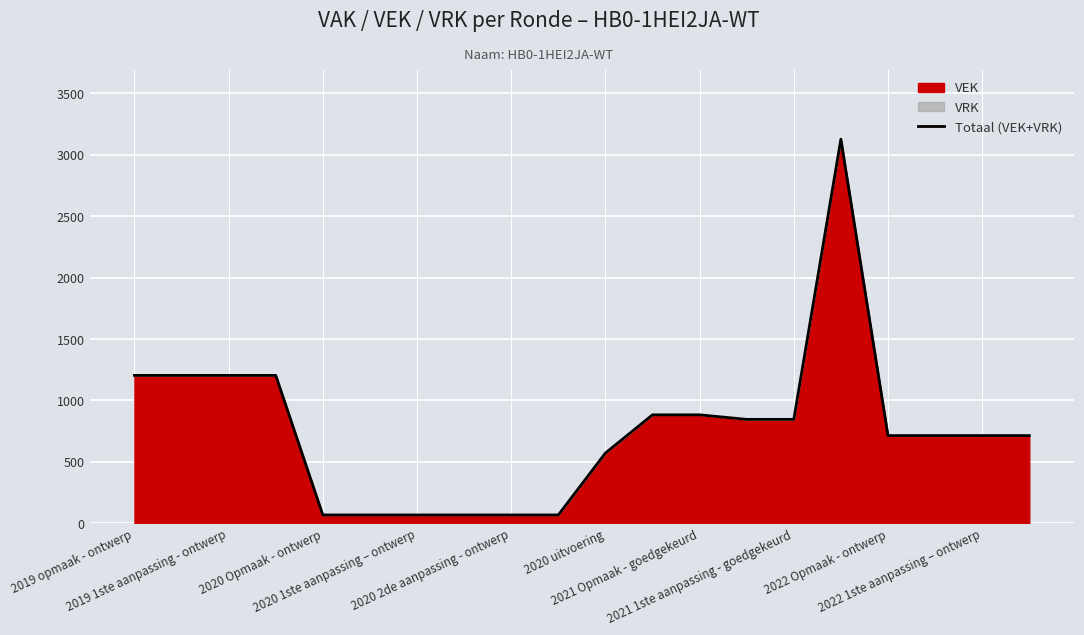

What is the difference between the maximum and minimum values?

3059